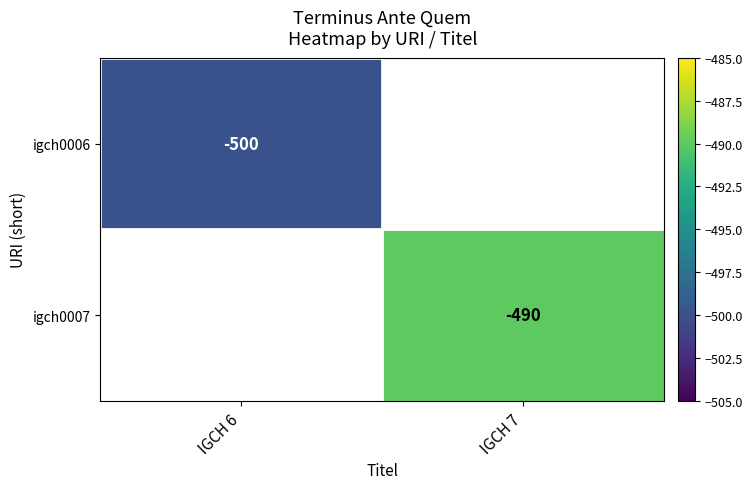

The value of igch0007 at IGCH 7 is -333. True or false?

False